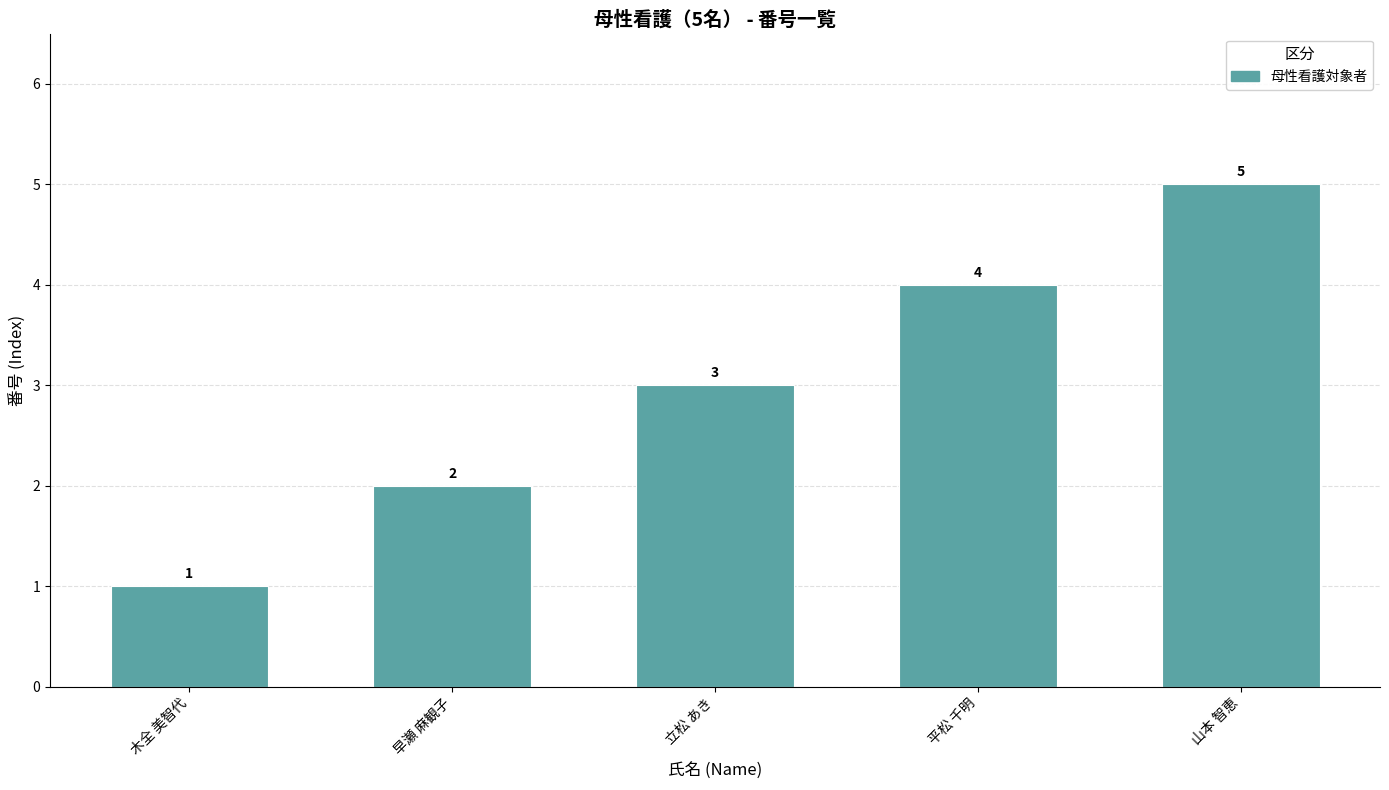

How many bars are there in total?

5